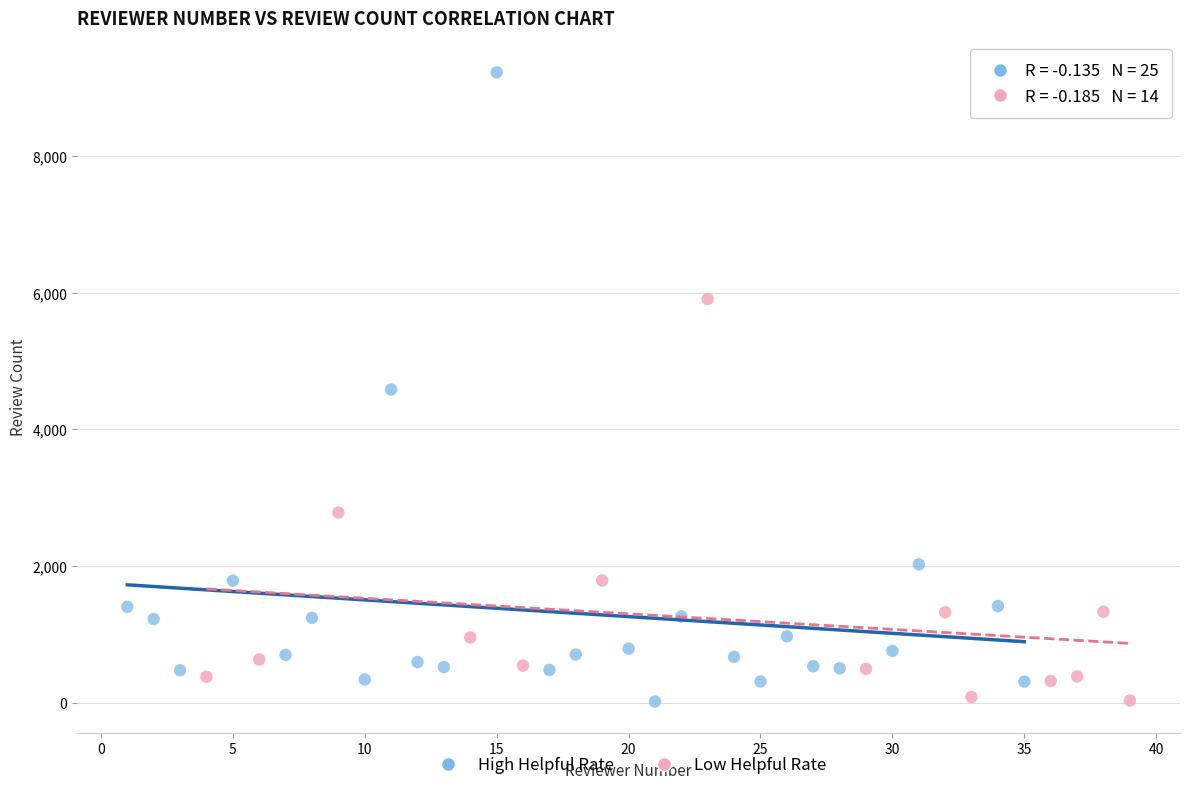

Which series contains the highest Y value?

High Helpful Rate